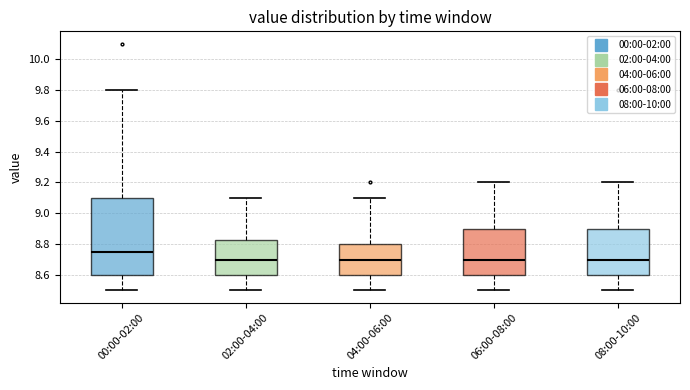

Reading left to right, read every box against the y-axis: the position of its median line, the range the box covers, and the ends of its whiskers. The values are not printed on the chart, so give them approximately, as read against the axis.

00:00-02:00: median 8.76, box 8.60 to 9.10, whiskers 8.50 to 9.80
02:00-04:00: median 8.70, box 8.60 to 8.82, whiskers 8.50 to 9.10
04:00-06:00: median 8.70, box 8.60 to 8.80, whiskers 8.50 to 9.10
06:00-08:00: median 8.70, box 8.60 to 8.90, whiskers 8.50 to 9.20
08:00-10:00: median 8.70, box 8.60 to 8.90, whiskers 8.50 to 9.20